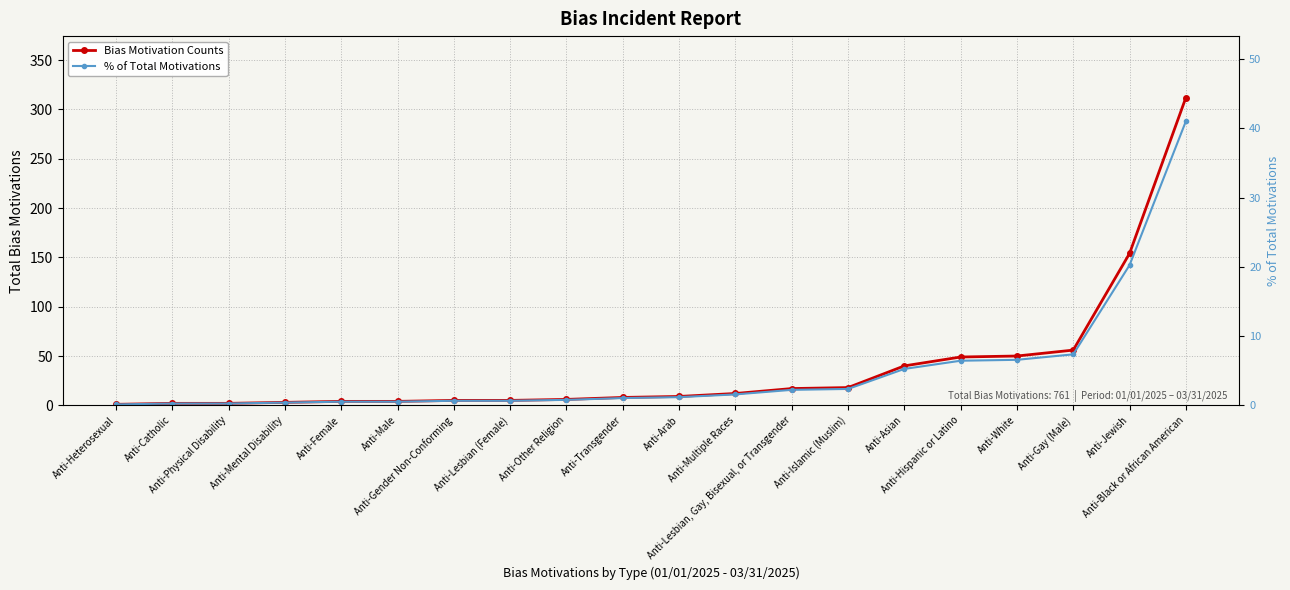

Where is % of Total Motivations nearest to the value 20?

Anti-Jewish